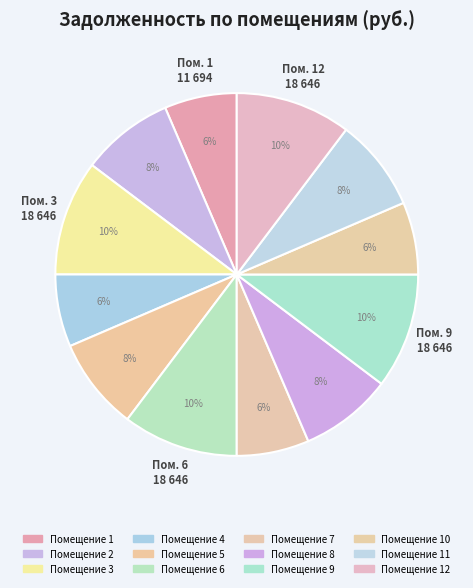

Does any single category account for the majority?

No